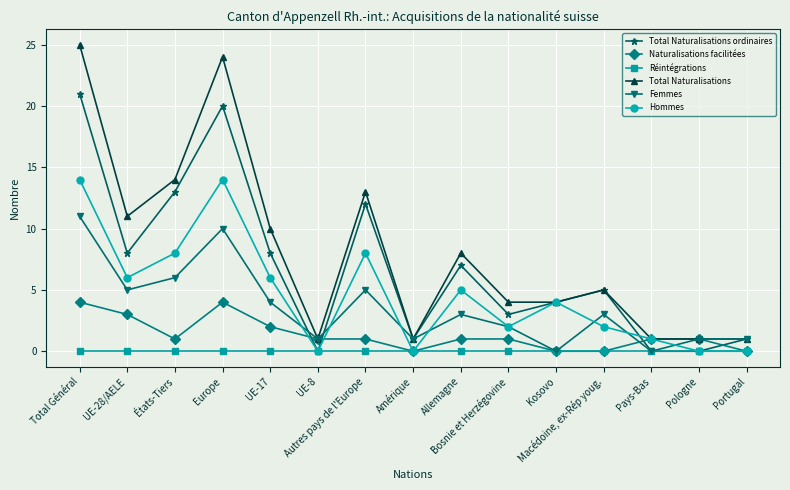

The Réintégrations series shows 0 at Allemagne. True or false?

True